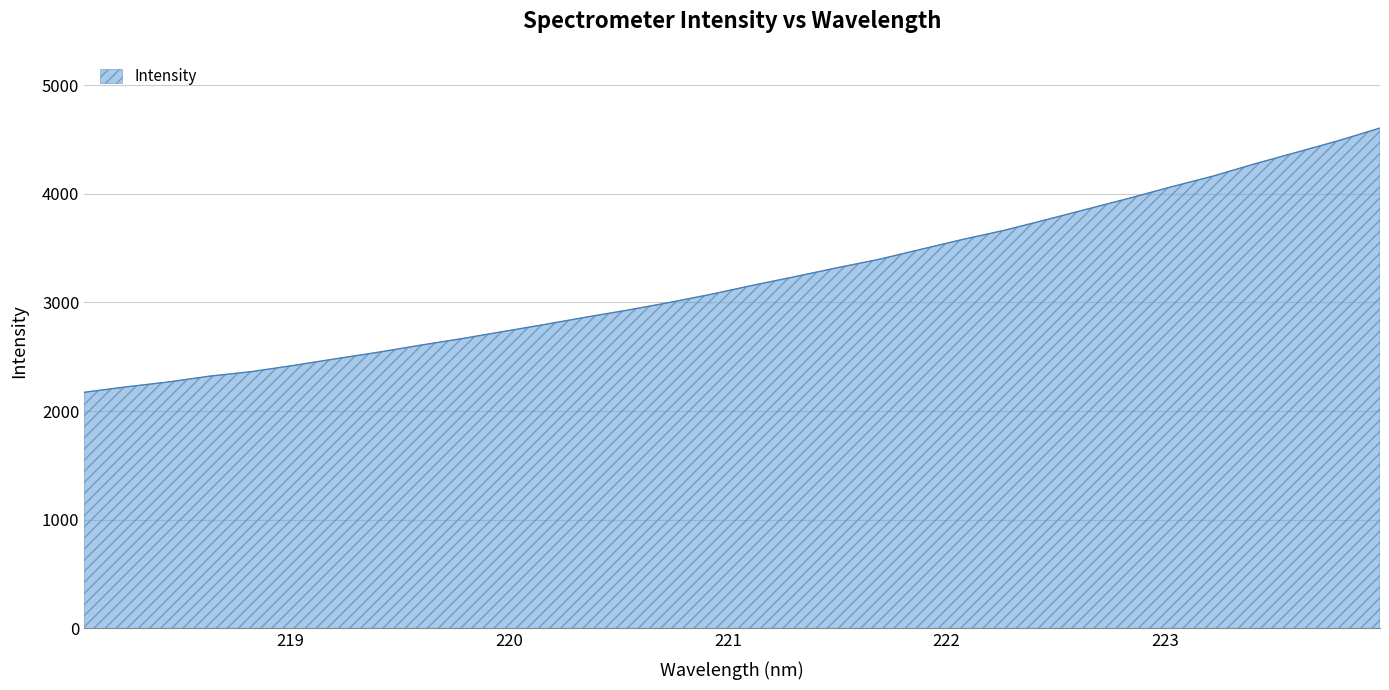

What is the difference between the maximum and minimum values?

2432.3